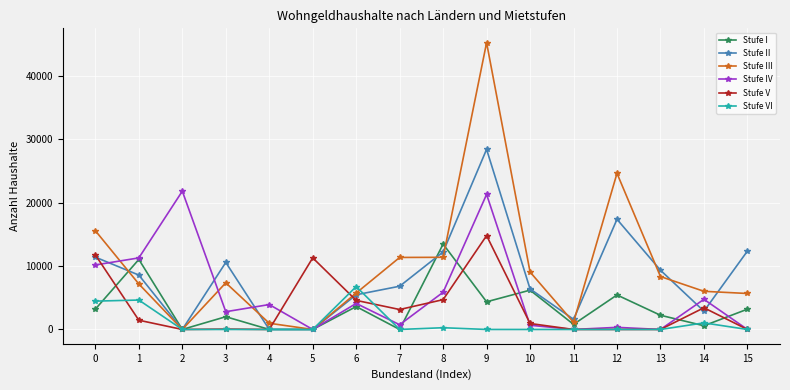

Which series has the largest total across all categories?

Stufe III